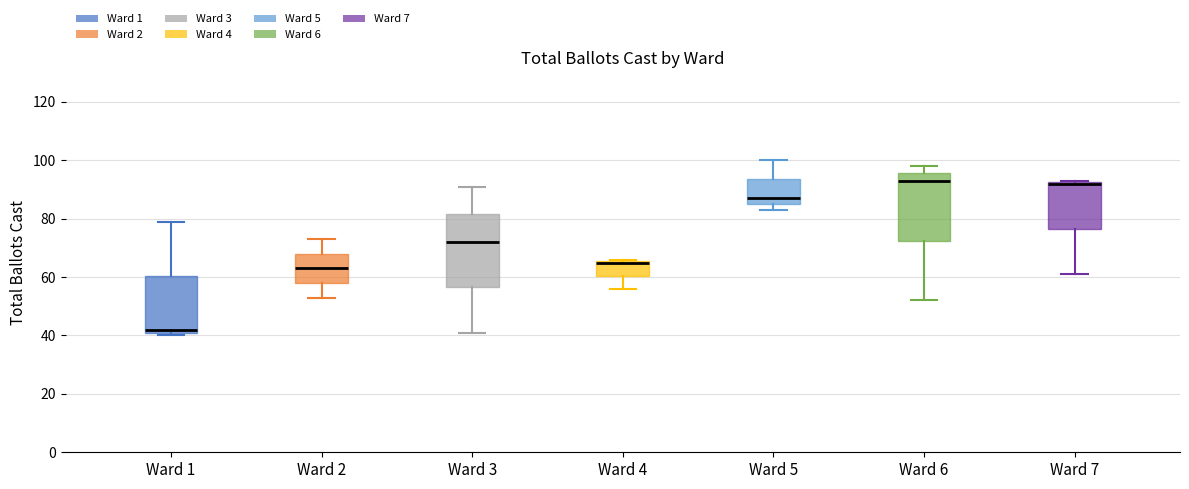

Reading left to right, read every box against the y-axis: the position of its median line, the range the box covers, and the ends of its whiskers. The values are not printed on the chart, so give them approximately, as read against the axis.

Ward 1: median 42 (just above the box's lower edge), box 42 to 60, whiskers 40 to 80
Ward 2: median 64, box 58 to 68, whiskers 54 to 74
Ward 3: median 72, box 56 to 82, whiskers 42 to 92
Ward 4: median 66 (drawn on the box's upper edge), box 60 to 66, whiskers 56 to 66
Ward 5: median 88, box 86 to 94, whiskers 84 to 100
Ward 6: median 94, box 72 to 96, whiskers 52 to 98
Ward 7: median 92 (drawn on the box's upper edge), box 76 to 92, whiskers 62 to 94